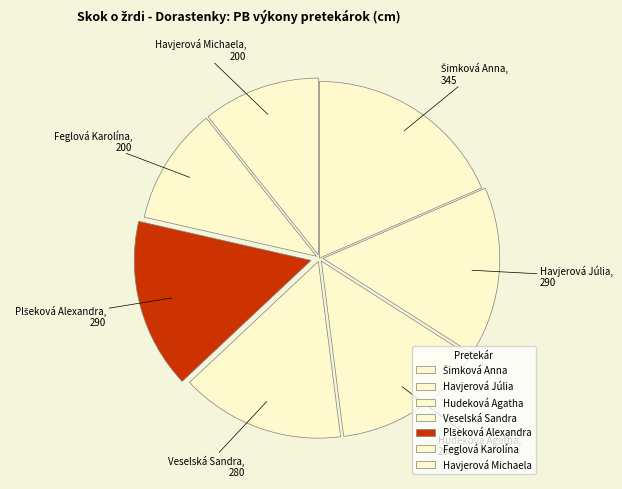

Does any single category account for the majority?

No